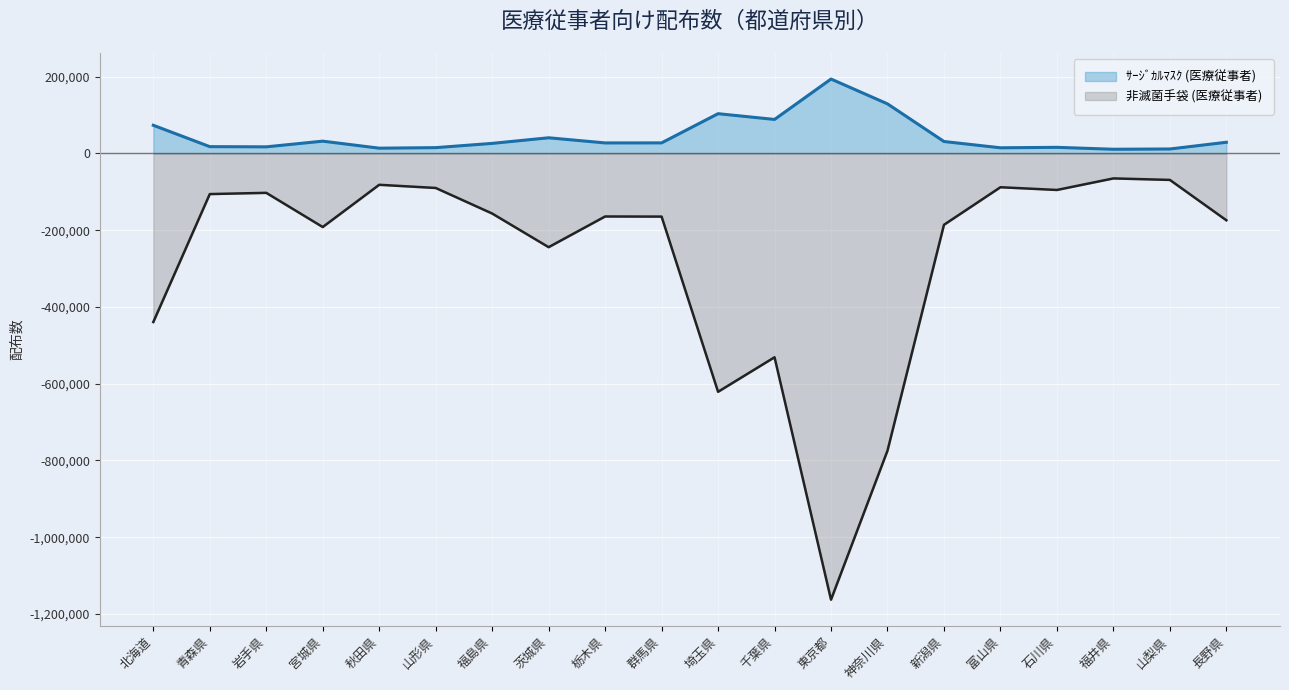

Which category has the lowest value in the 非滅菌手袋 (医療従事者) series?

東京都